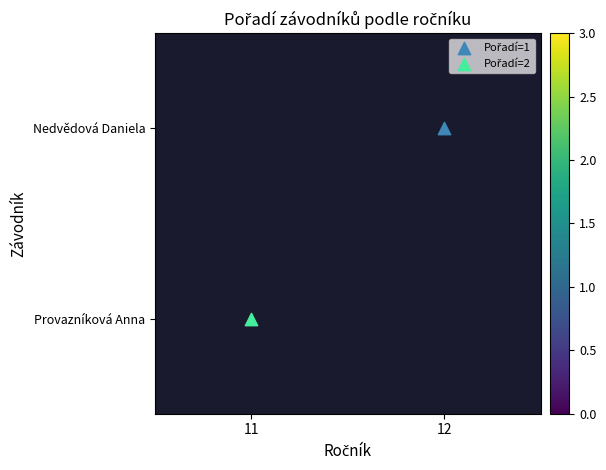

Rank the series by their average value, from lowest to highest.

Nedvědová Daniela, Provazníková Anna